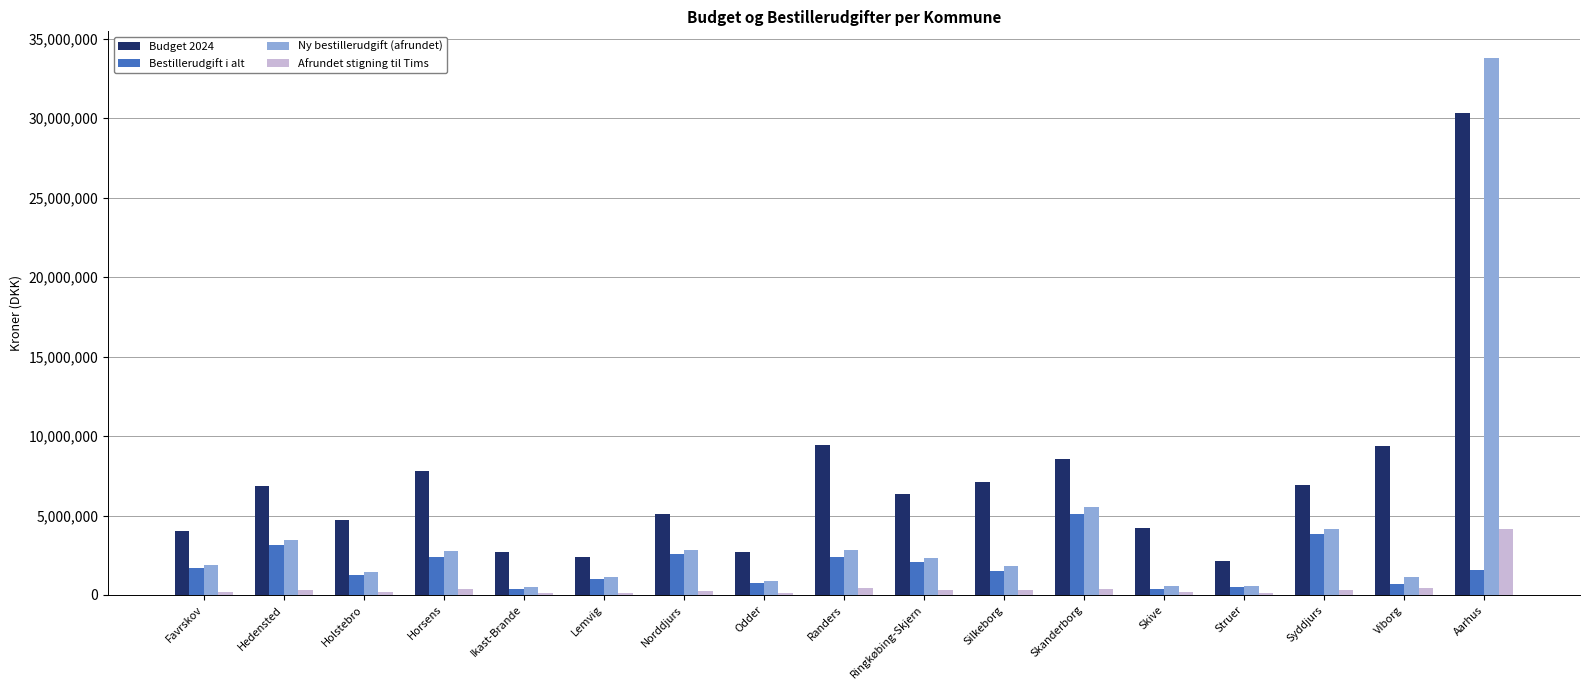

Is it true that Budget 2024 equals 4693944 at Hedensted?

False